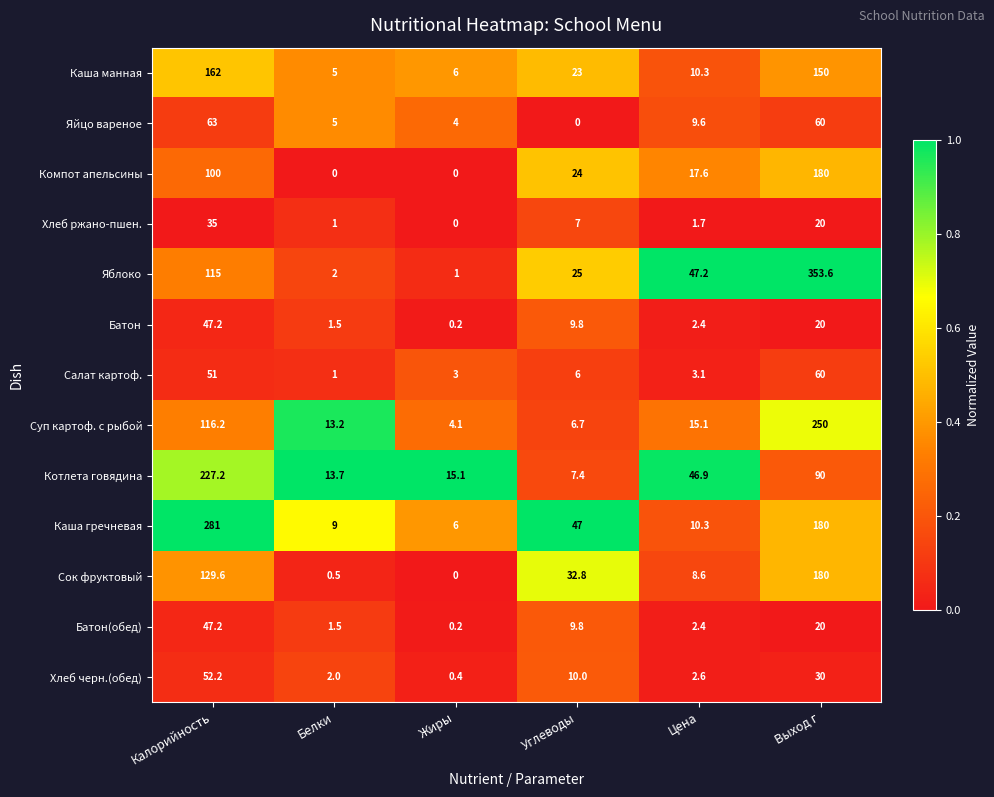

Which label corresponds to the largest value in the chart?

Выход г